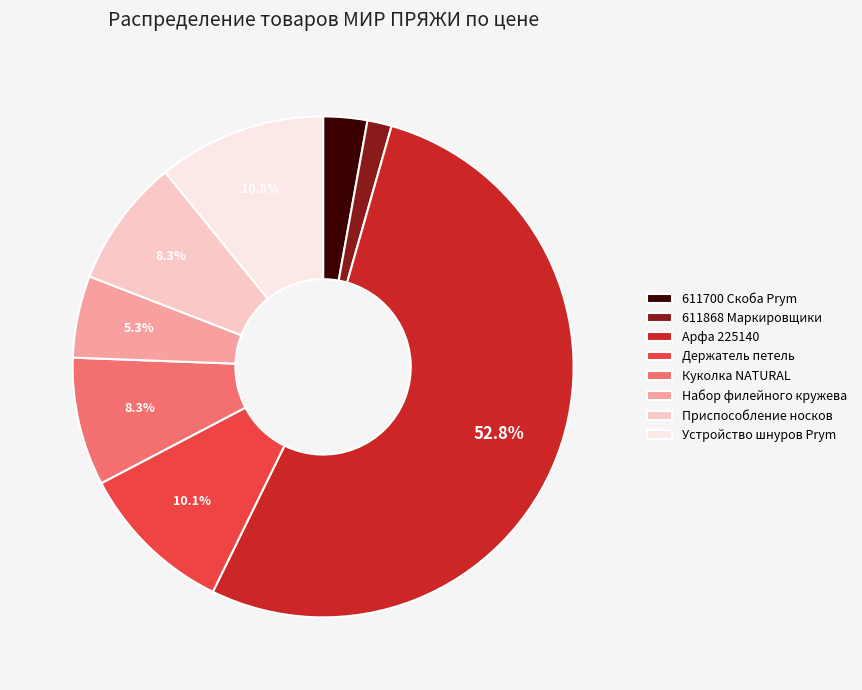

Which has a higher value, Набор филейного кружева or Устройство шнуров Prym?

Устройство шнуров Prym